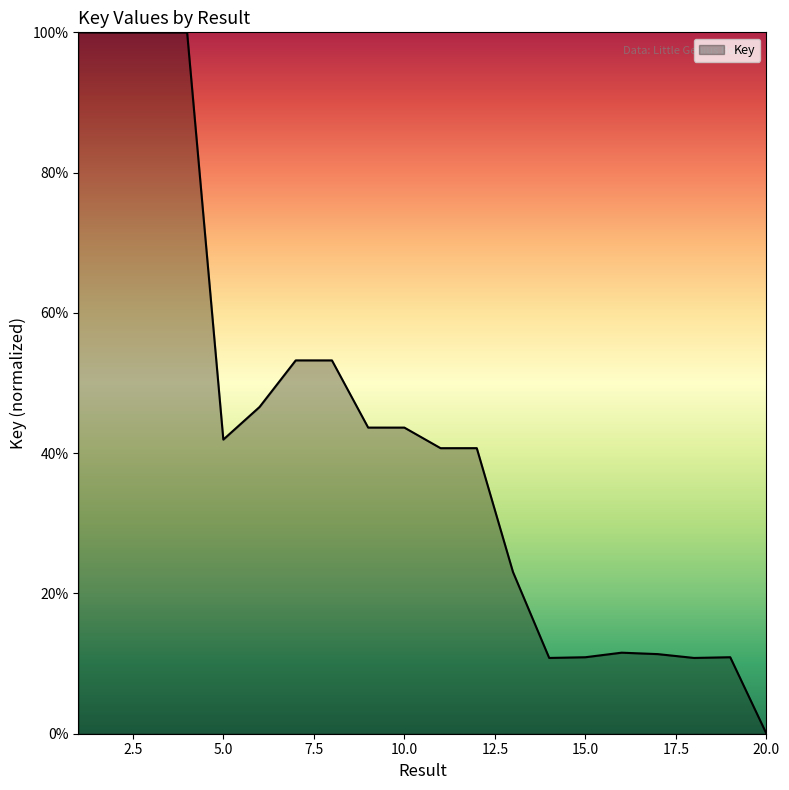

What is the difference between the maximum and minimum values?

100.0